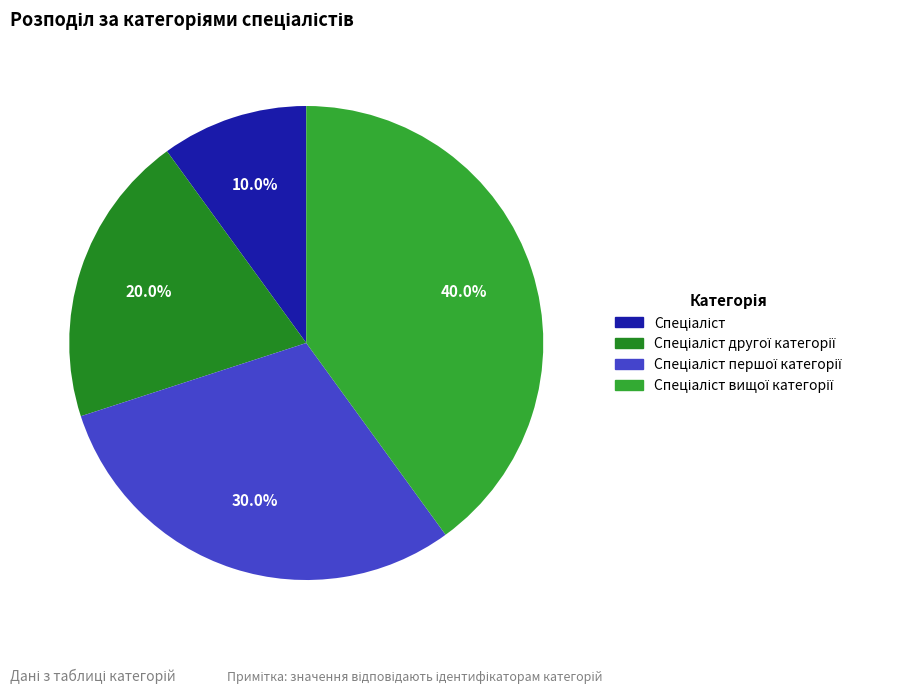

True or false: Спеціаліст accounts for 18% of the total.

False